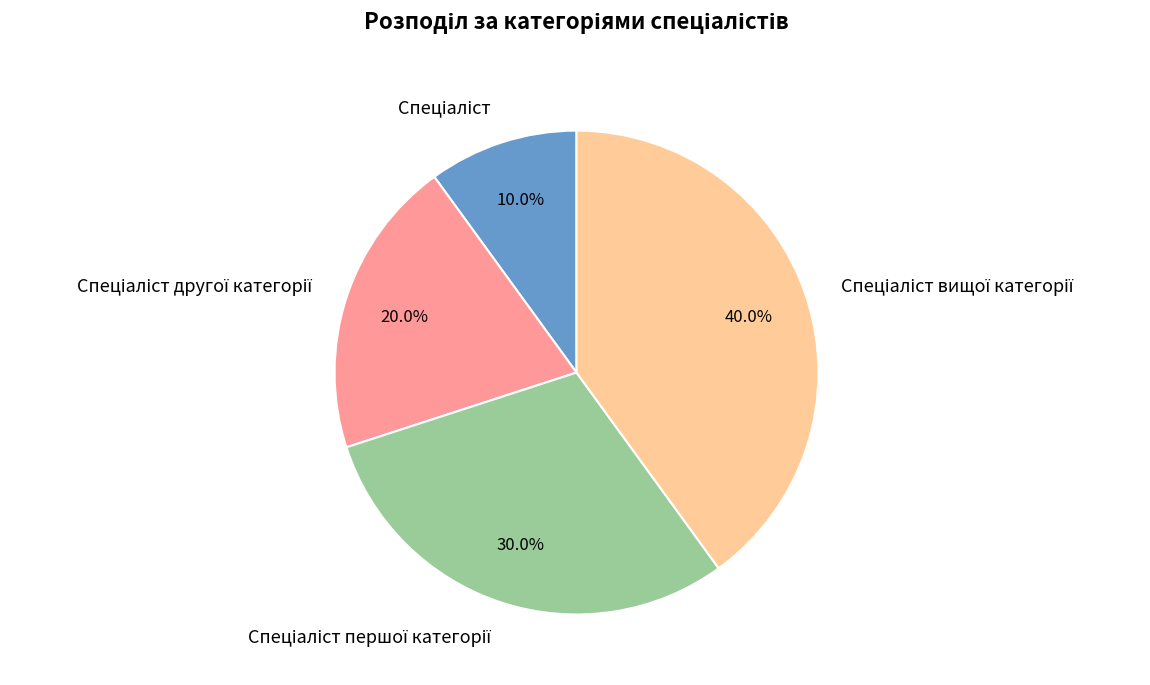

Is there a majority slice in this chart?

No